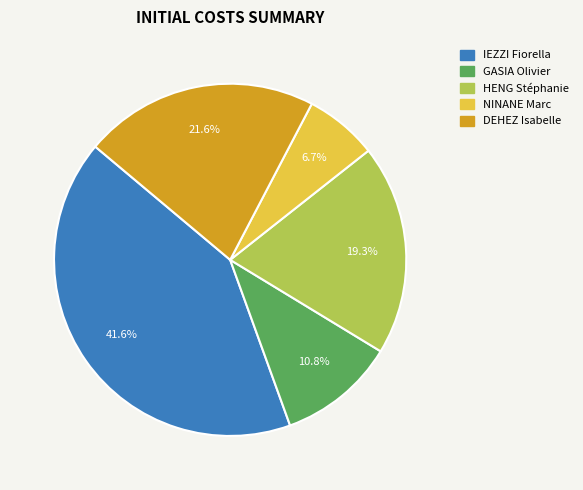

Count the number of slices in the pie.

5